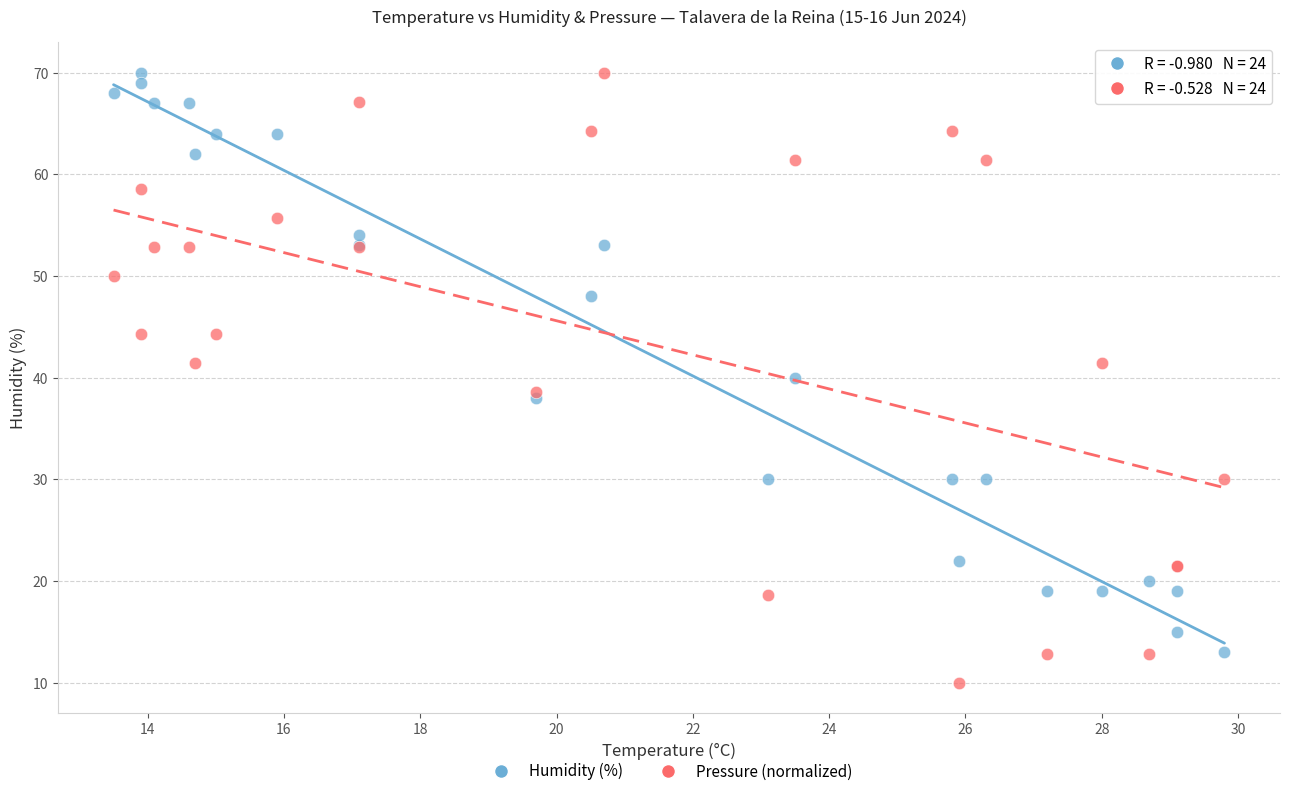

Which series reaches the minimum Y coordinate?

Pressure (normalized)